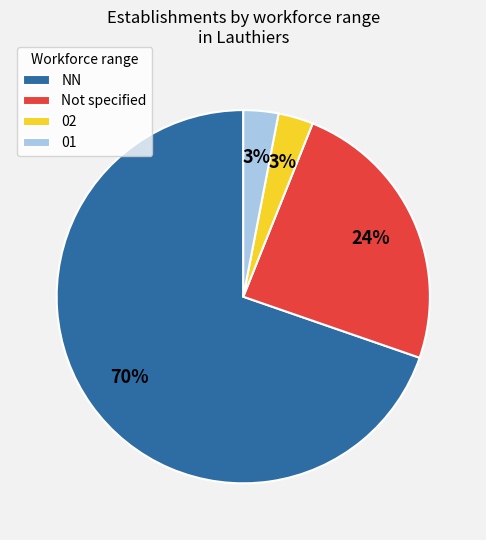

To the nearest percent, what is the average slice percentage?

25%